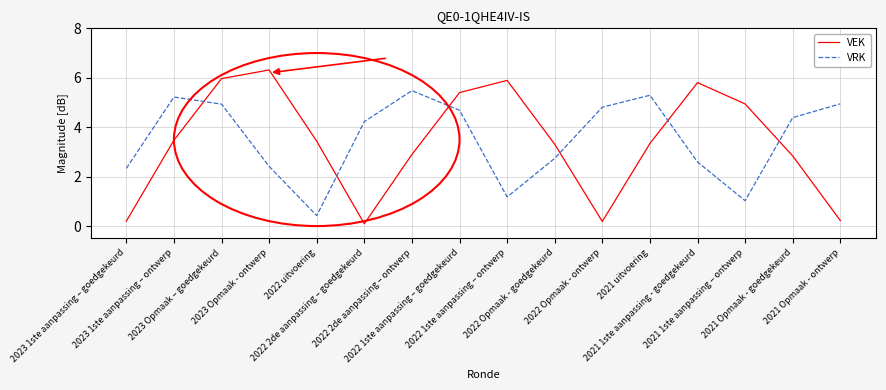

True or false: VRK and VEK cross at least once.

True